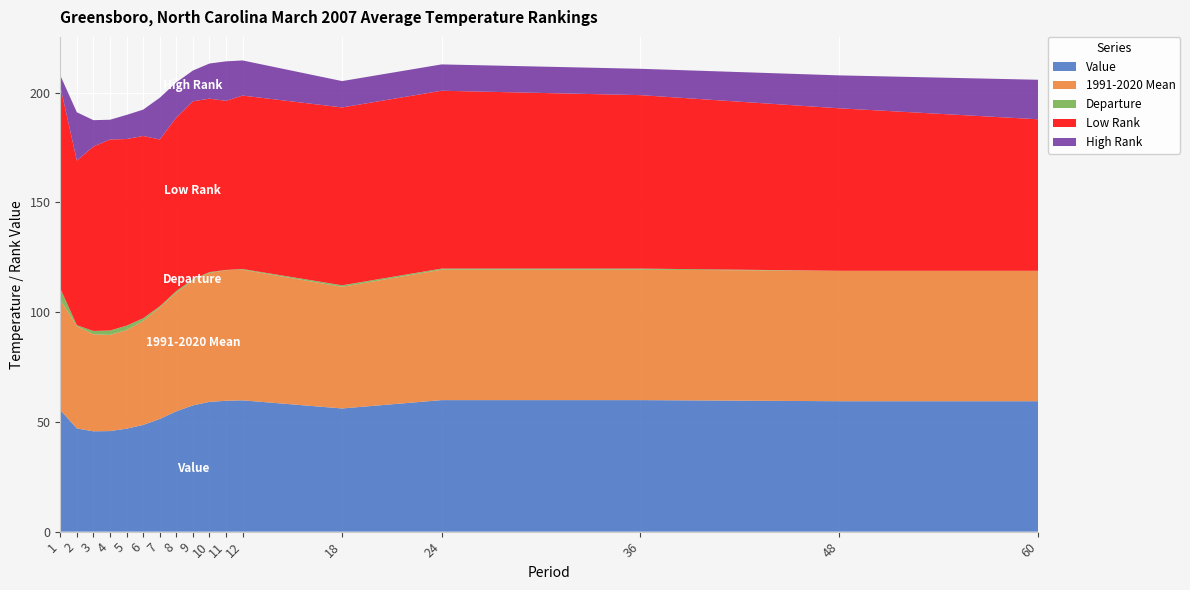

Reading right to left, extract all data points from this chart.

Value: 60=59.4	48=59.4	36=59.9	24=59.9	18=56.1	12=59.8	11=59.6	10=59.1	9=57.5	8=54.8	7=51.3	6=48.6	5=46.9	4=45.8	3=45.7	2=47.0	1=55.4
1991-2020 Mean: 60=59.4	48=59.4	36=59.4	24=59.4	18=55.4	12=59.5	11=59.5	10=58.7	9=56.9	8=54.1	7=50.8	6=47.4	5=44.9	4=43.8	3=44.2	2=46.6	1=50.2
Departure: 60=0.0	48=0.0	36=0.5	24=0.5	18=0.7	12=0.3	11=0.1	10=0.4	9=0.6	8=0.7	7=0.5	6=1.2	5=2.0	4=2.0	3=1.5	2=0.4	1=5.2
Low Rank: 60=69.0	48=74.0	36=79.0	24=81.0	18=81.0	12=79.0	11=77.0	10=79.0	9=81.0	8=79.0	7=76.0	6=83.0	5=85.0	4=87.0	3=84.0	2=75.0	1=92.0
High Rank: 60=18.0	48=15.0	36=12.0	24=12.0	18=12.0	12=16.0	11=18.0	10=16.0	9=14.0	8=16.0	7=19.0	6=12.0	5=11.0	4=9.0	3=12.0	2=22.0	1=5.0